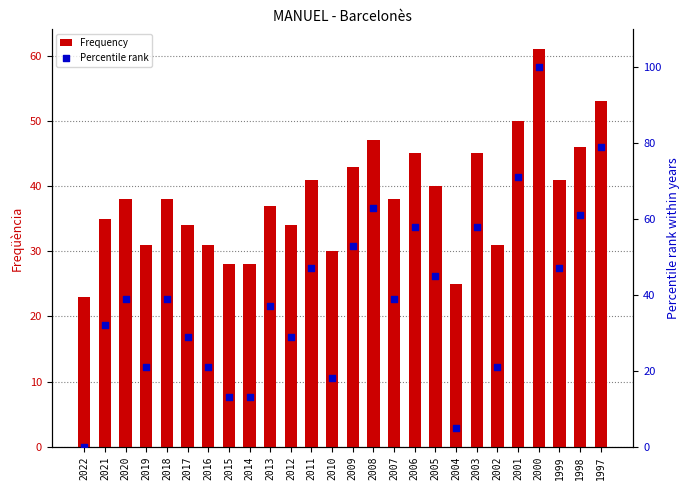

Which series contains the highest Y value?

Percentile rank